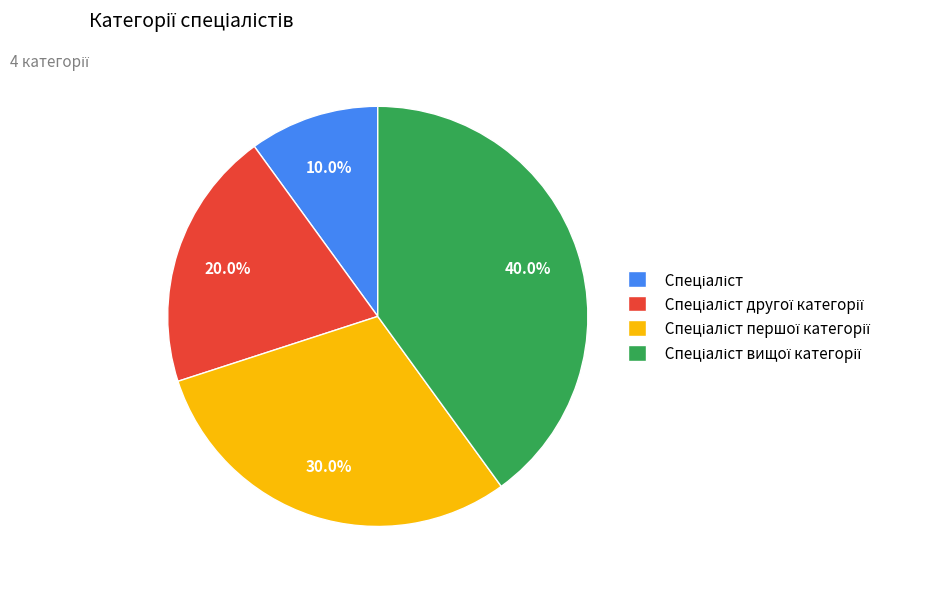

Is there any slice that represents more than half of the pie?

No